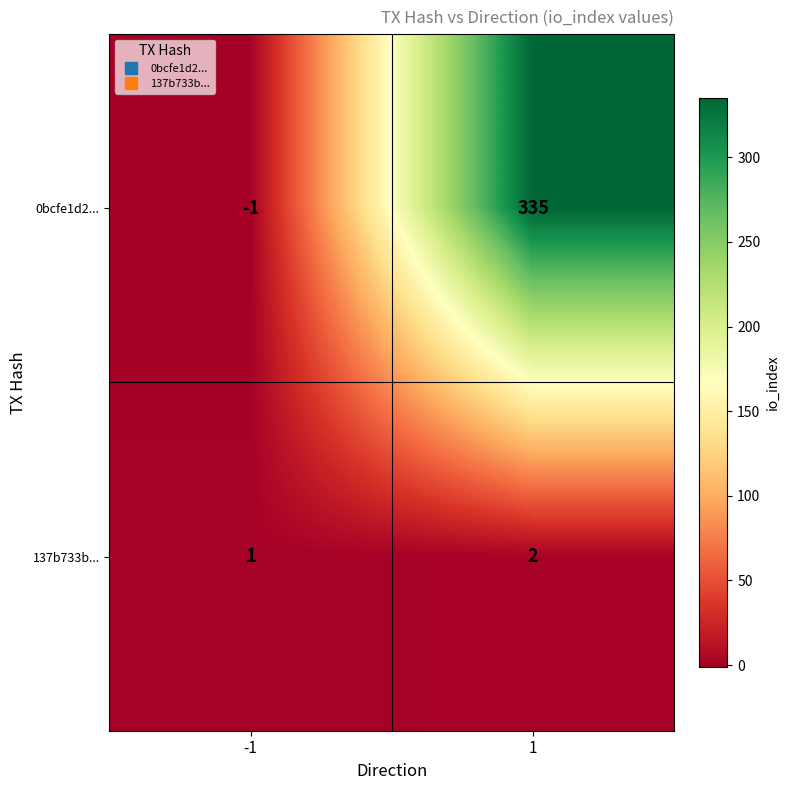

How many values in 0bcfe1d2... are above zero?

1